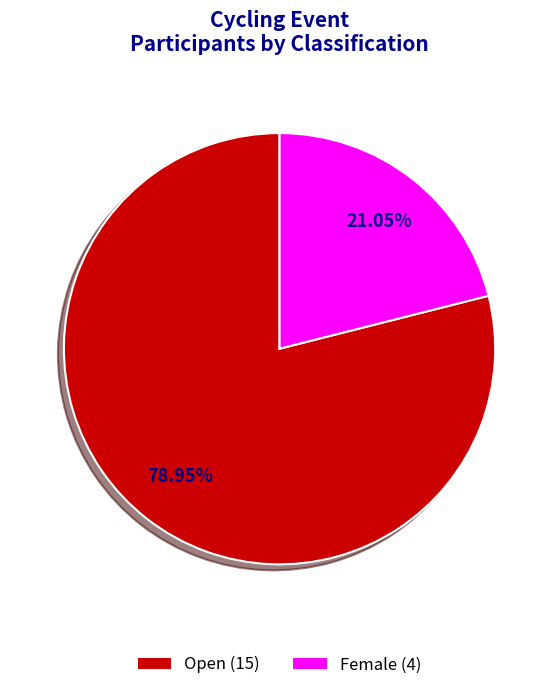

Does Female account for over 50% of the chart?

No